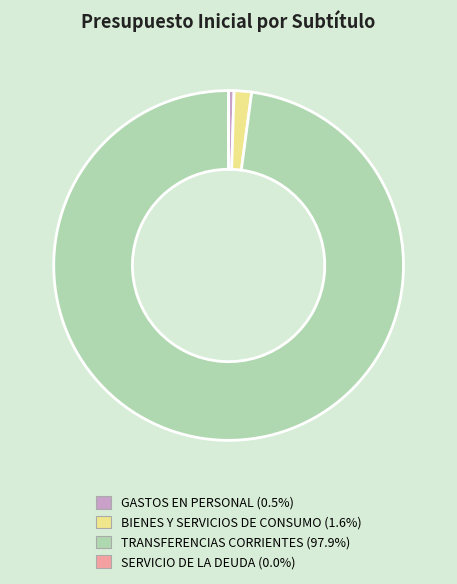

Approximately how many times larger is the value at BIENES Y SERVICIOS DE CONSUMO compared to GASTOS EN PERSONAL?

3.2